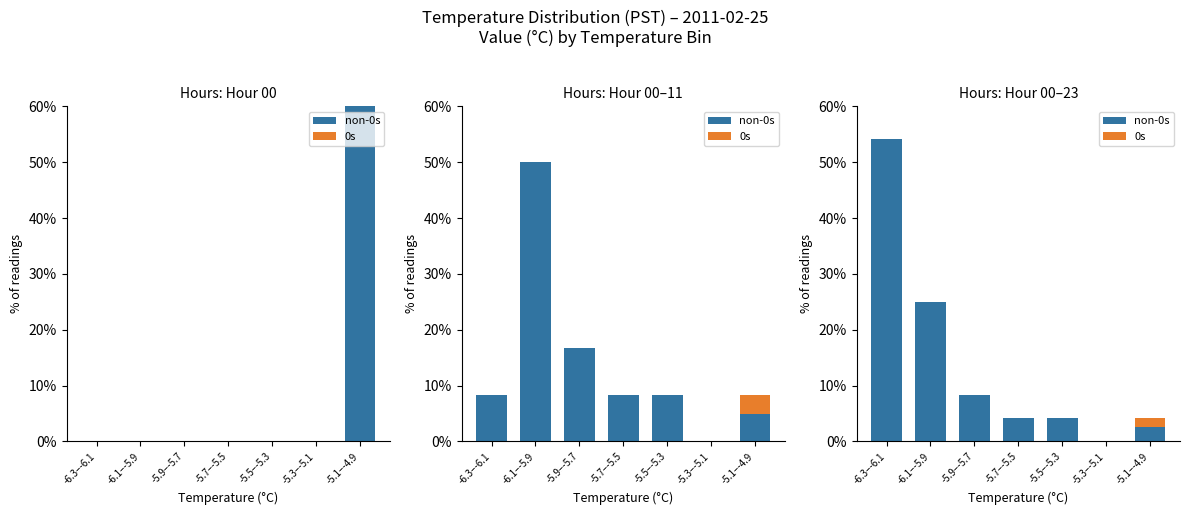

Where does the non-0s series first go above 4?

-6.3–-6.1